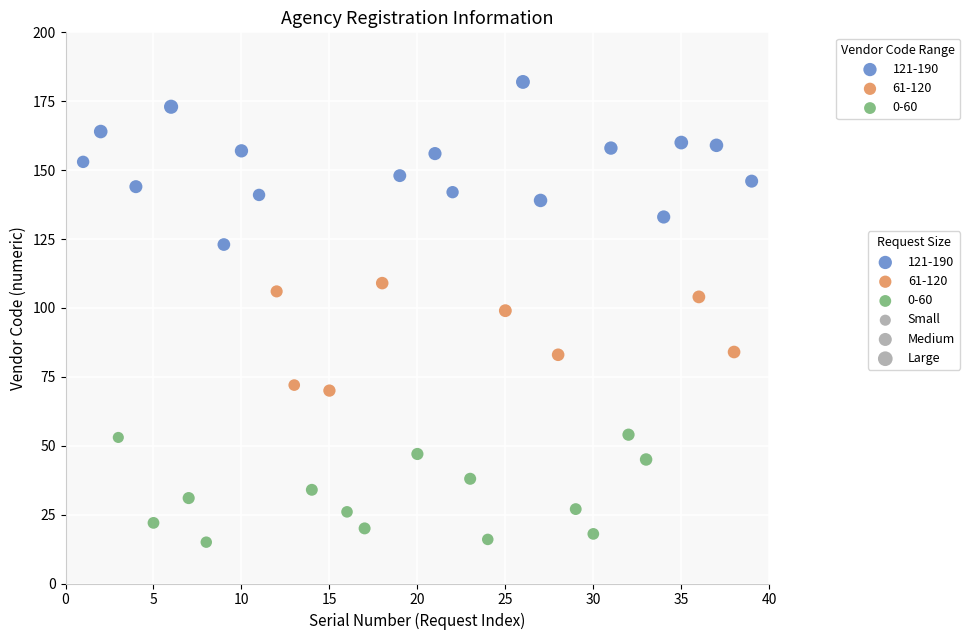

Which series contains the highest Y value?

121-190